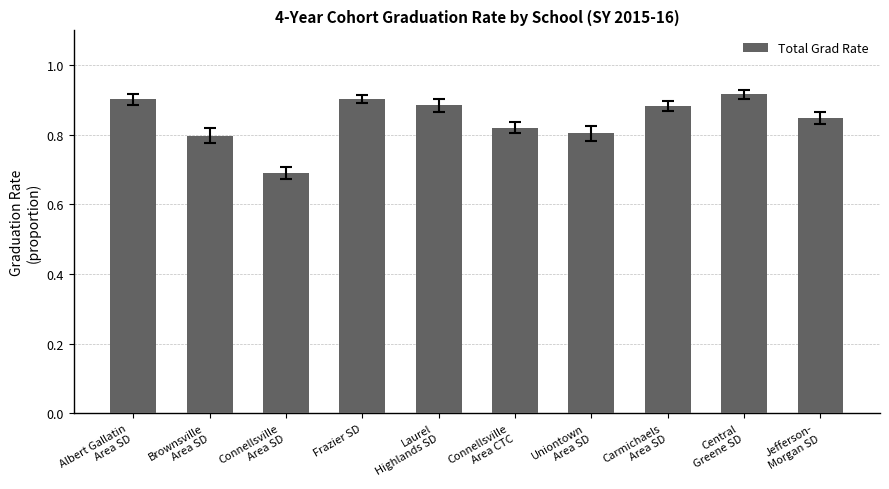

How many values are between 0 and 1?

10